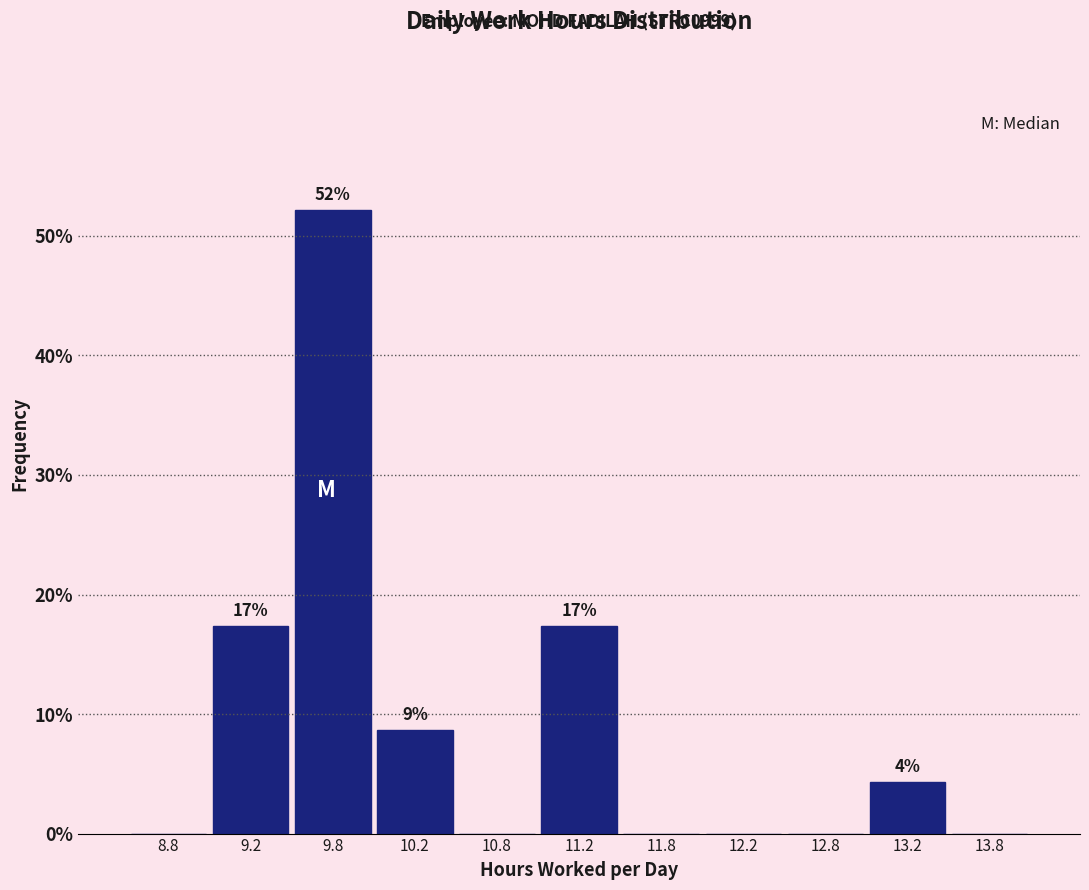

Over which range of the x-axis is the bar tallest?

9.5 to 10.0